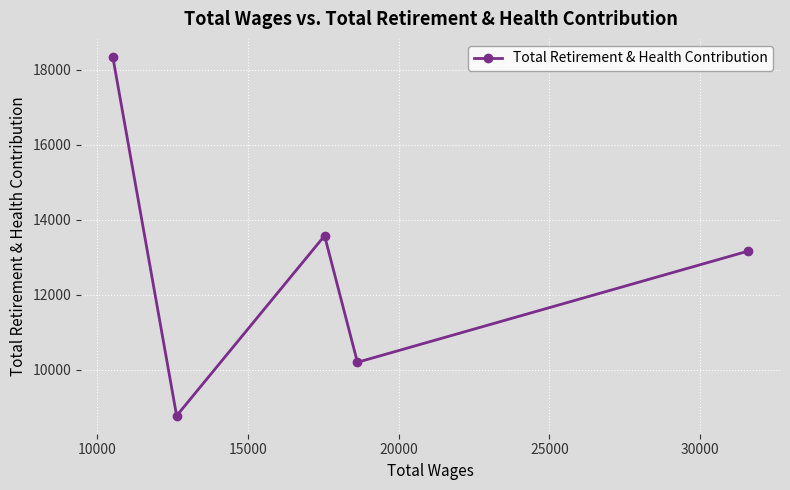

What is the maximum value shown in the chart?

18348